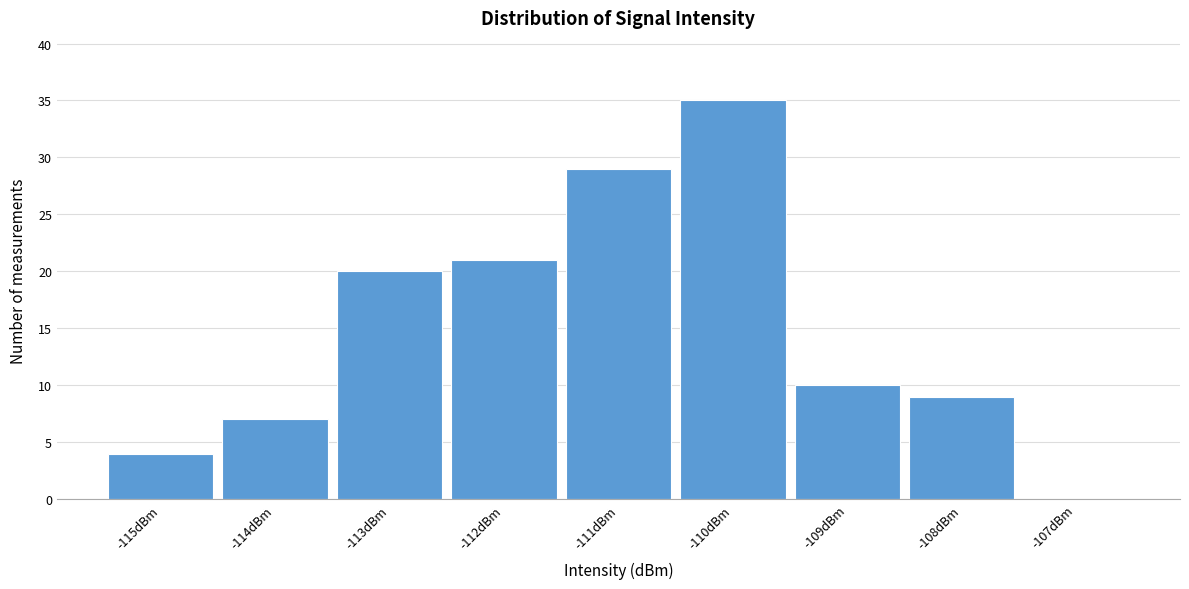

Reading left to right, transcribe this chart: for each bar, give the range it covers on the x-axis and its height. The values are not printed on the chart, so give them approximately, as read against the axis.

-115.5 to -114.5: 4
-114.5 to -113.5: 7
-113.5 to -112.5: 20
-112.5 to -111.5: 21
-111.5 to -110.5: 29
-110.5 to -109.5: 35
-109.5 to -108.5: 10
-108.5 to -107.5: 9
-107.5 to -106.5: 0